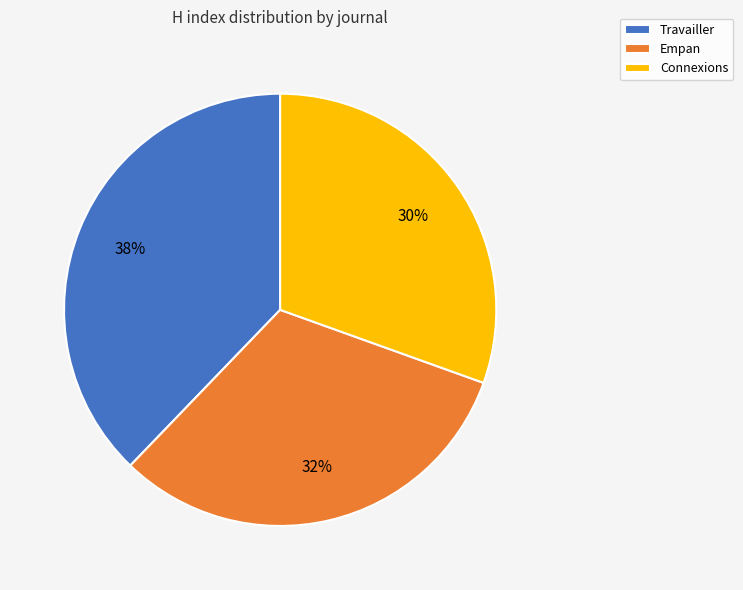

Is the sum of Connexions and Travailler greater than half?

Yes